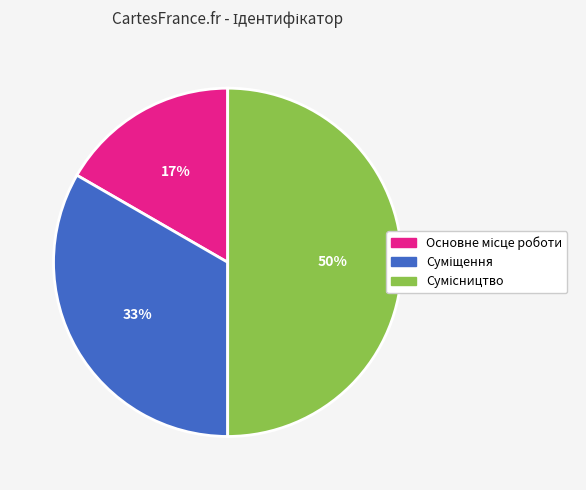

To the nearest percent, what is the difference between the largest and smallest slice percentages?

33%